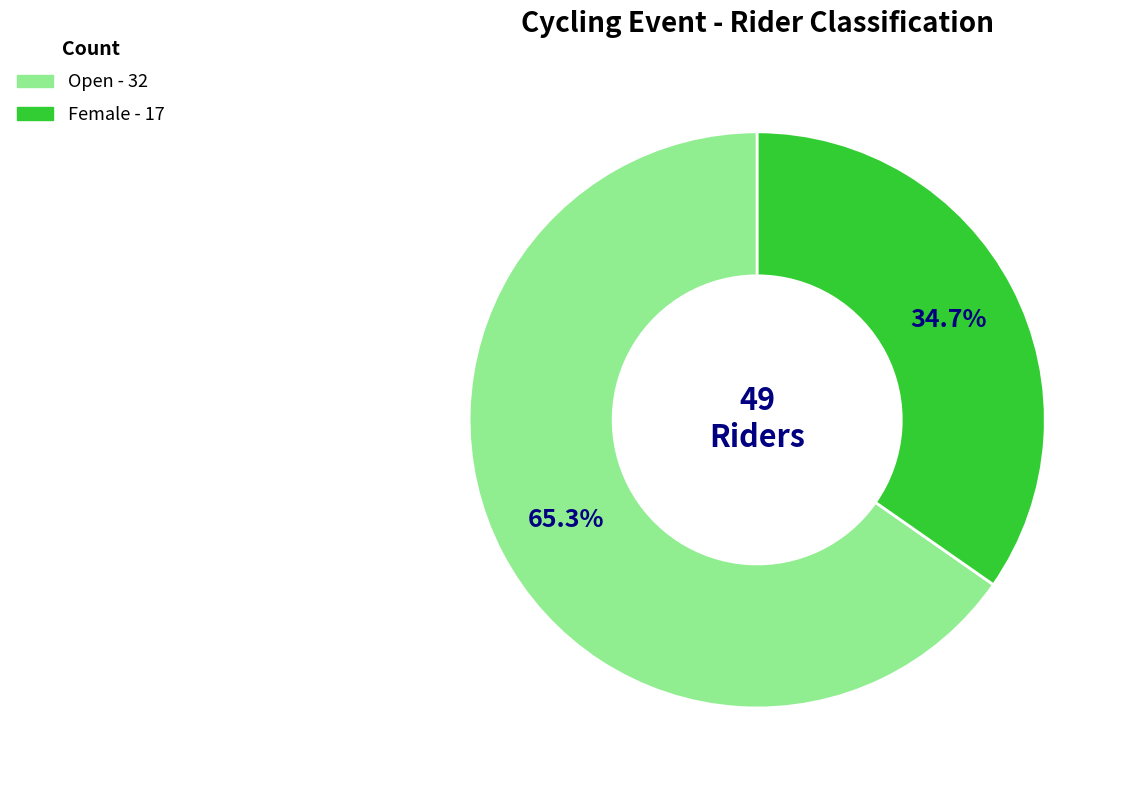

What is the ratio of the value at Open to the value at Female?

1.9